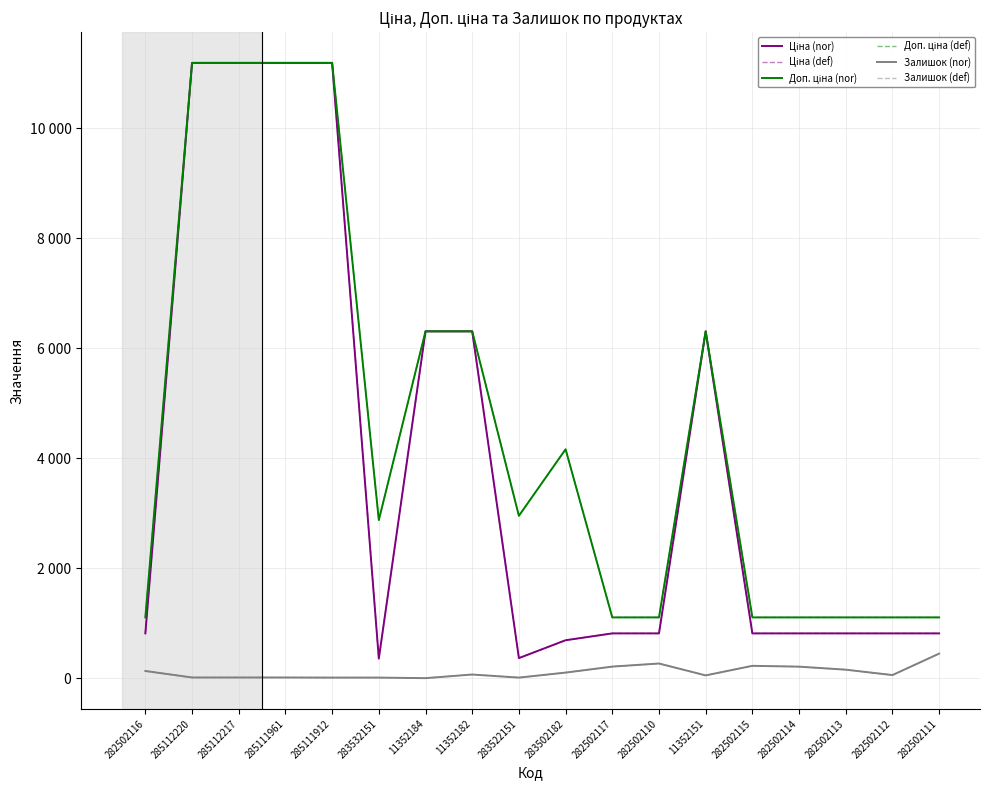

What is the minimum value shown in the chart?

5.0